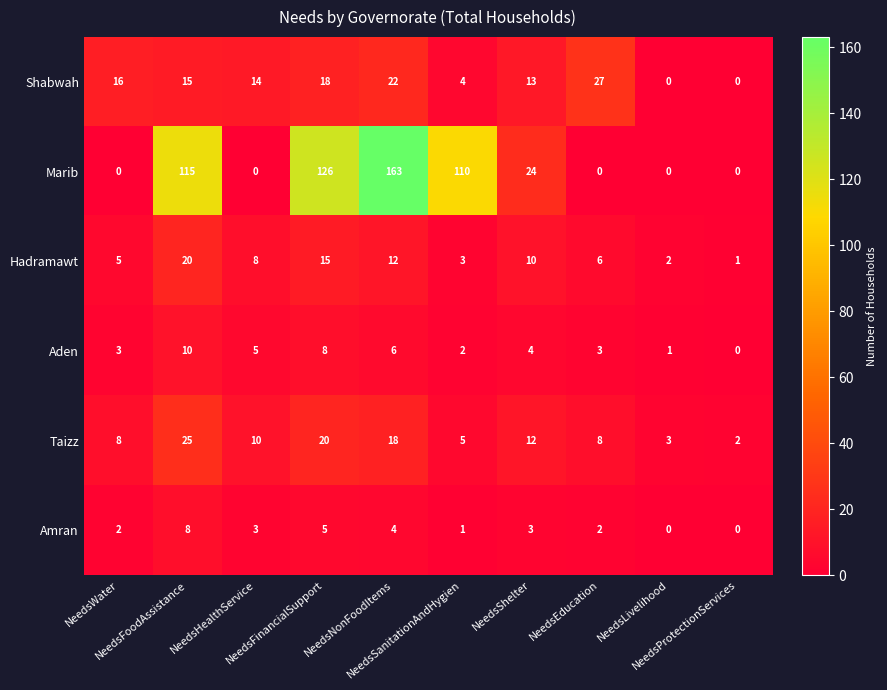

Which series has the widest spread of values?

Marib